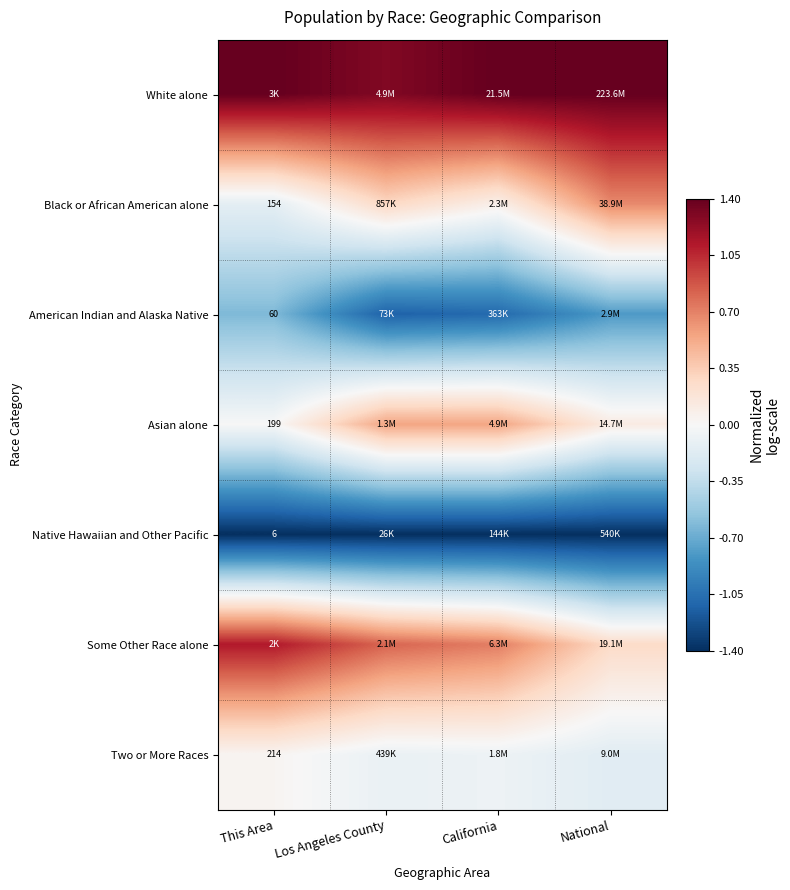

Where is White alone nearest to the value 1?

Los Angeles County